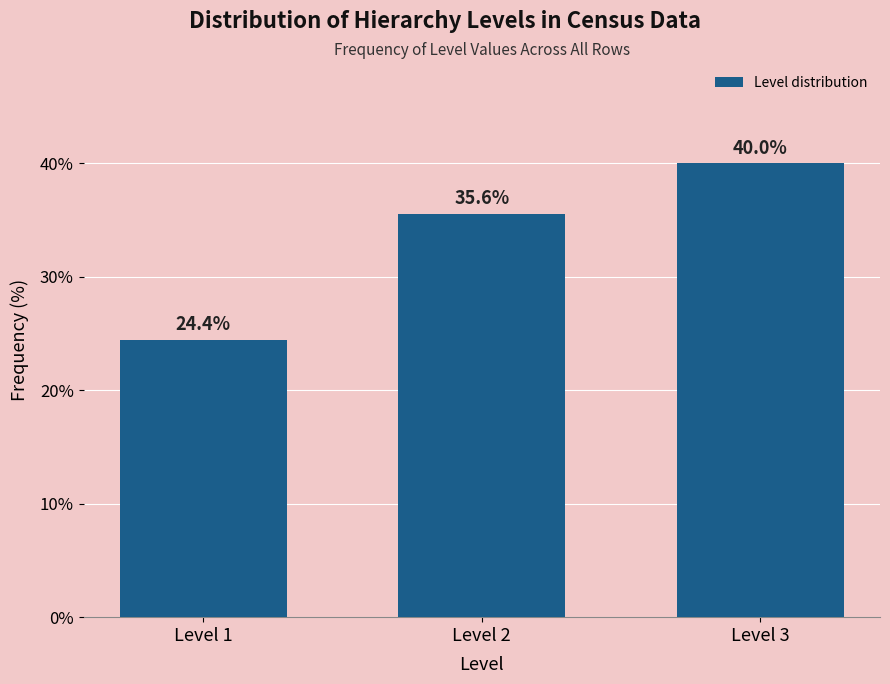

Reading right to left, list all the values displayed in this chart.

Level 3=40.0	Level 2=35.6	Level 1=24.4